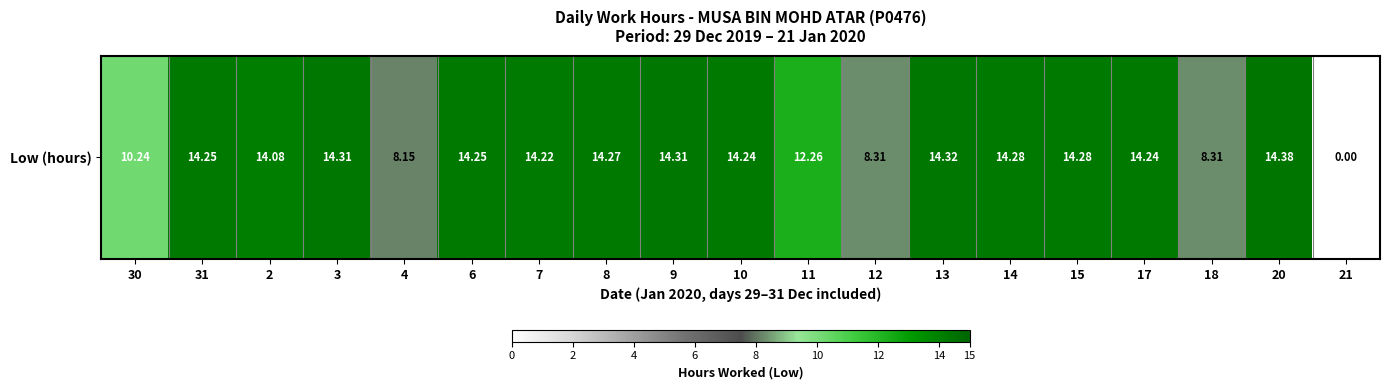

What is the average value?

12.2